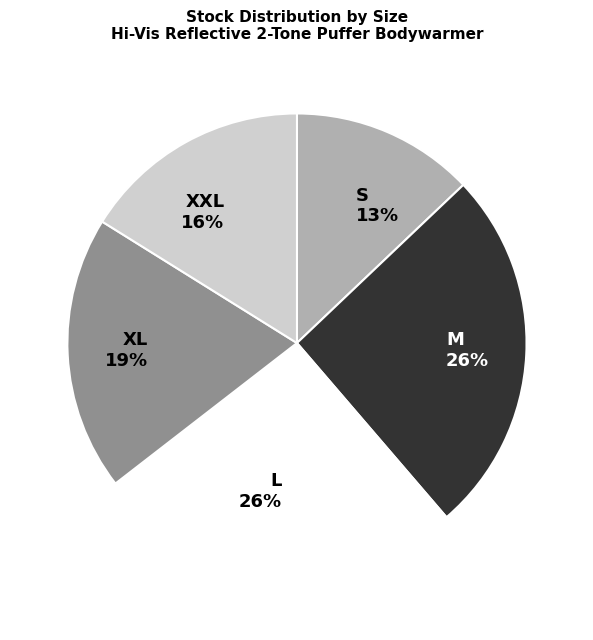

Count the number of slices in the pie.

5